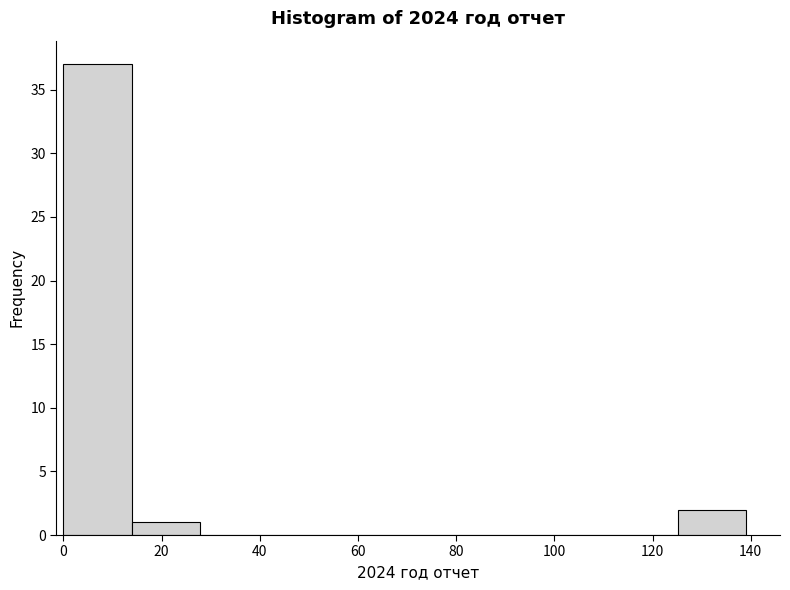

Which range on the x-axis has the tallest bar?

0 to 14